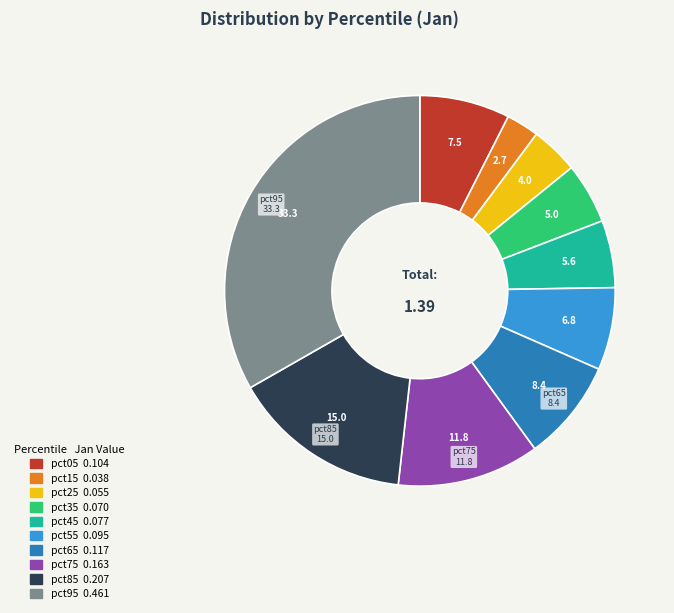

Do pct95 and pct15 together represent more than half of the pie?

No